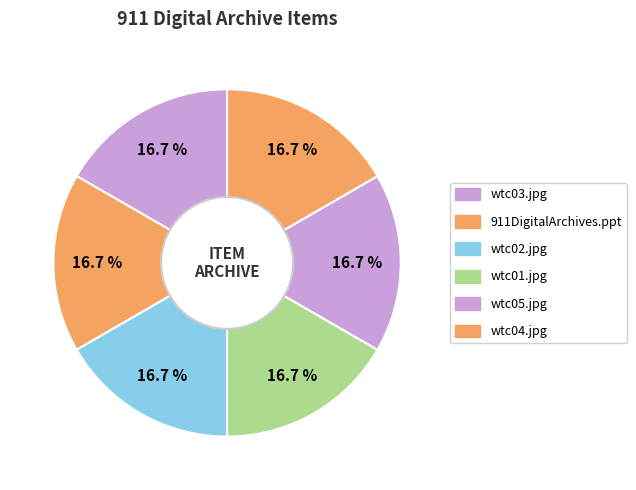

Rank the categories by value from lowest to highest.

wtc04.jpg, wtc05.jpg, wtc01.jpg, wtc02.jpg, 911DigitalArchives.ppt, wtc03.jpg